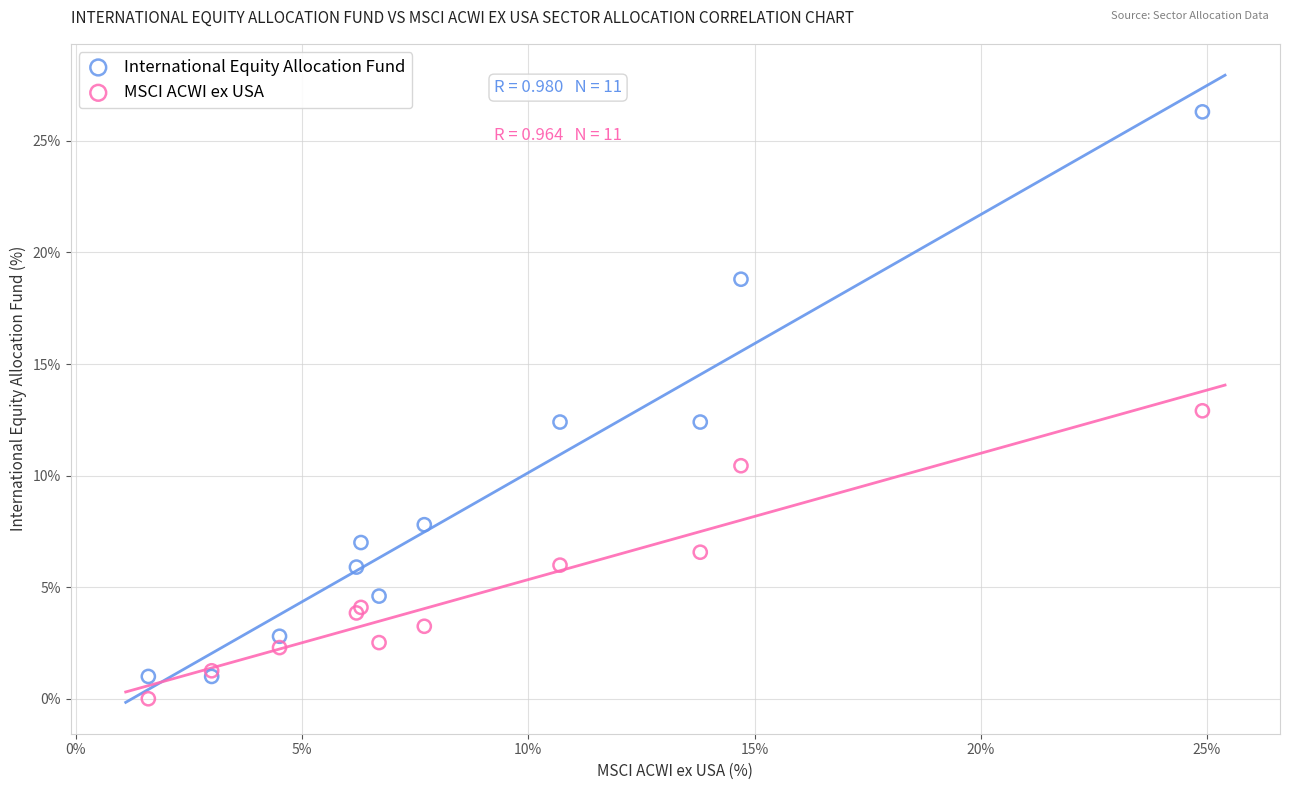

Which series reaches the maximum Y coordinate?

International Equity Allocation Fund